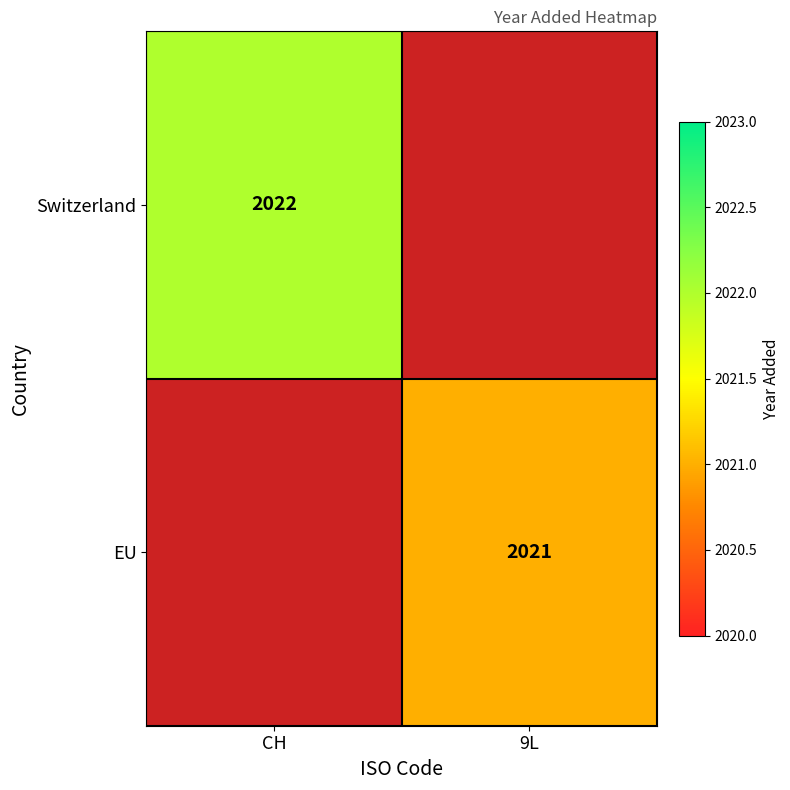

Is it true that EU equals 2844 at 9L?

False